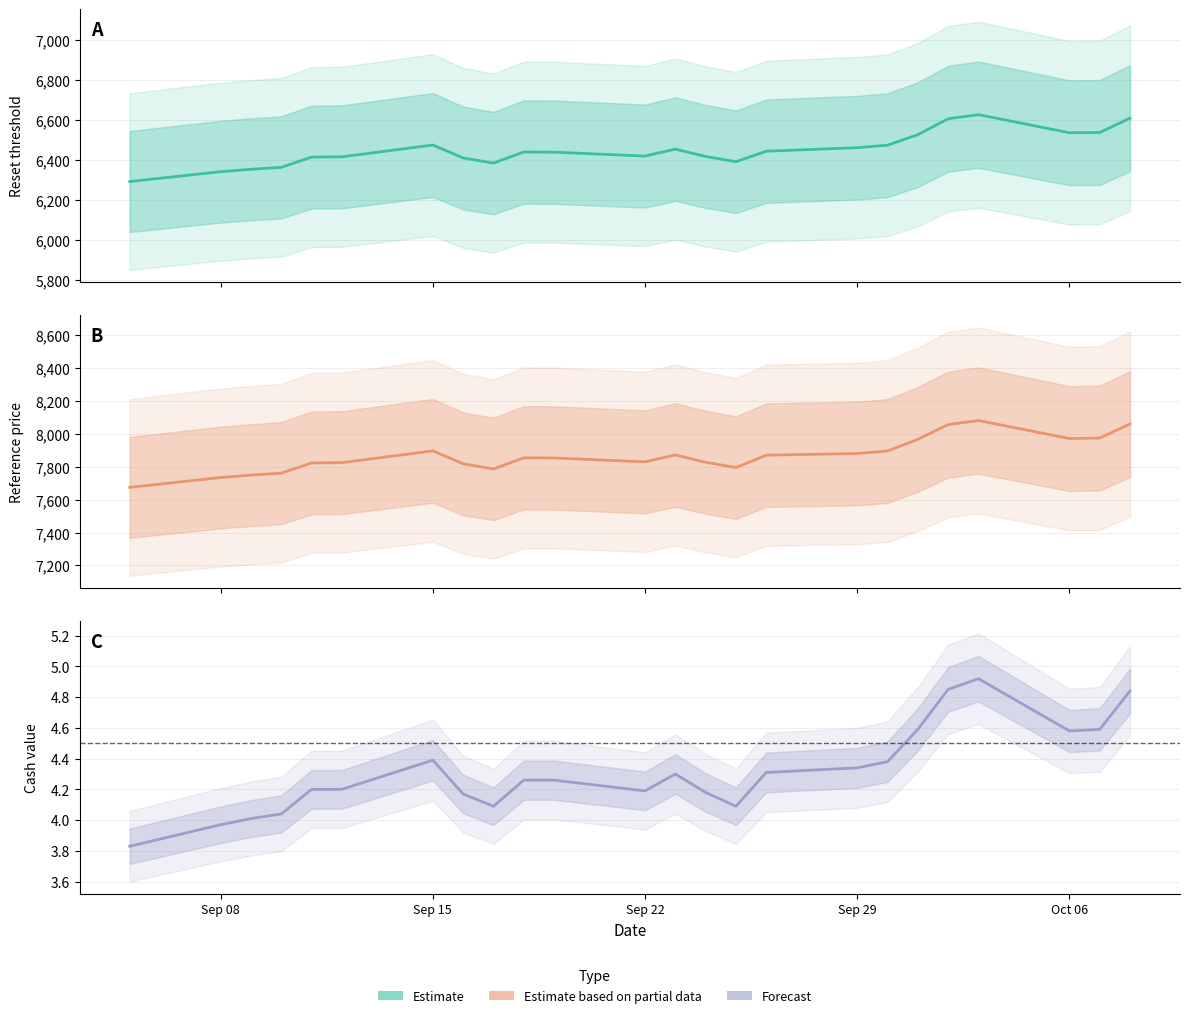

Does the chart have visible grid lines?

Yes